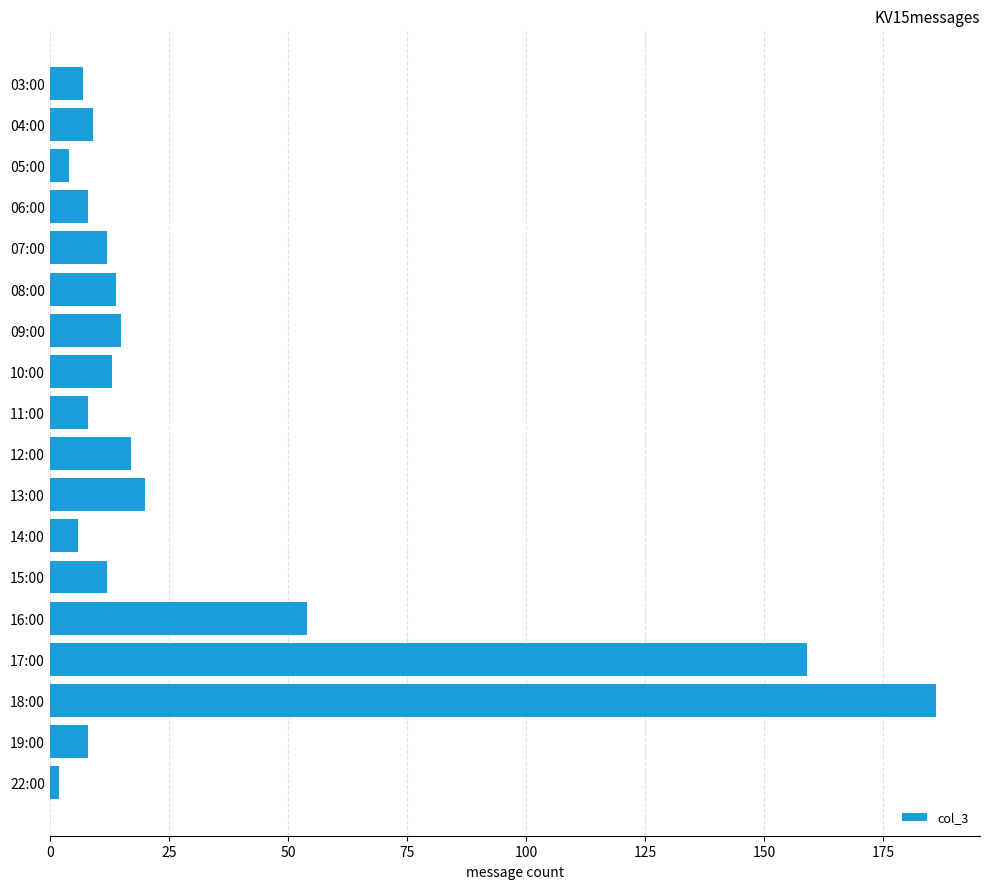

Where is the data nearest to the value 94?

16:00